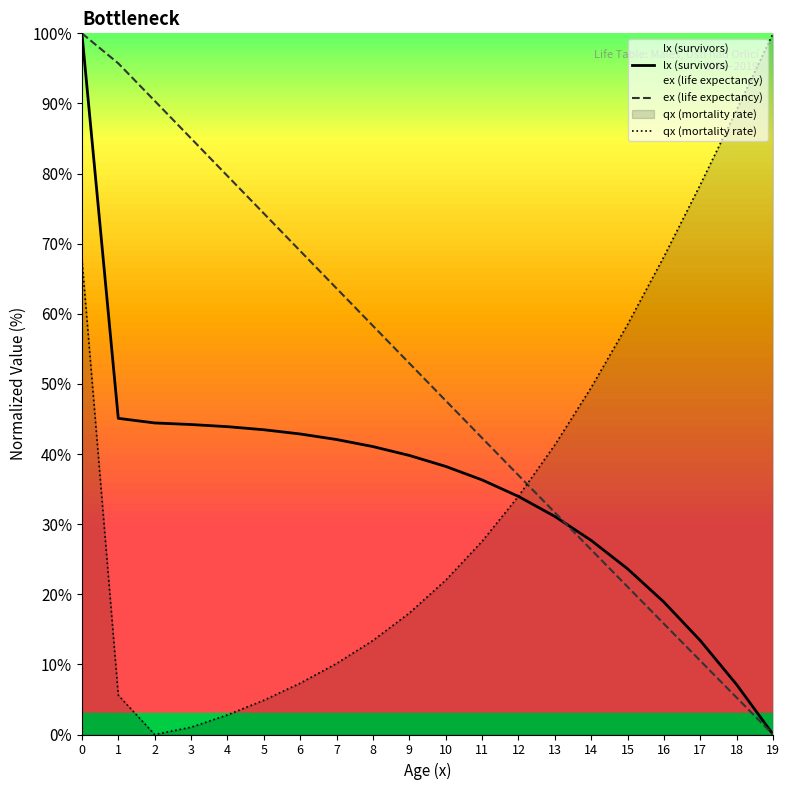

What value does the ex (life expectancy) series have at 6?

69.0